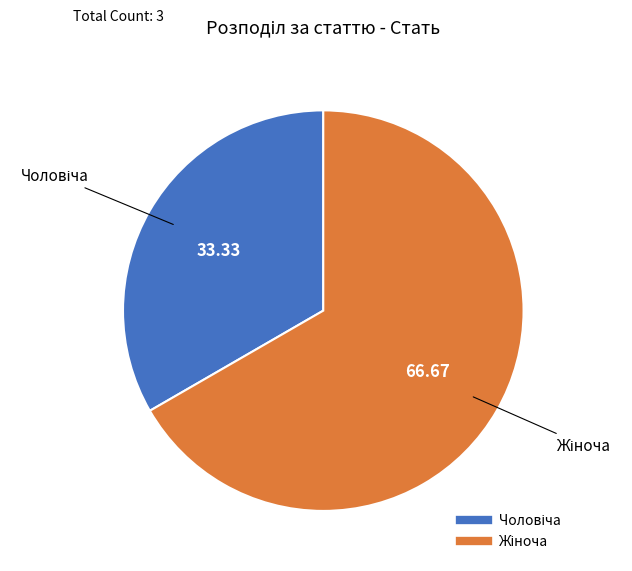

Is there any slice that represents more than half of the pie?

Yes